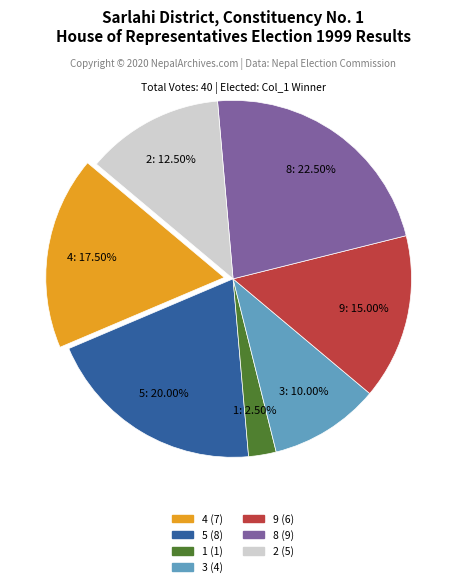

Approximately how many times larger is the value at 5 compared to 3?

2.0